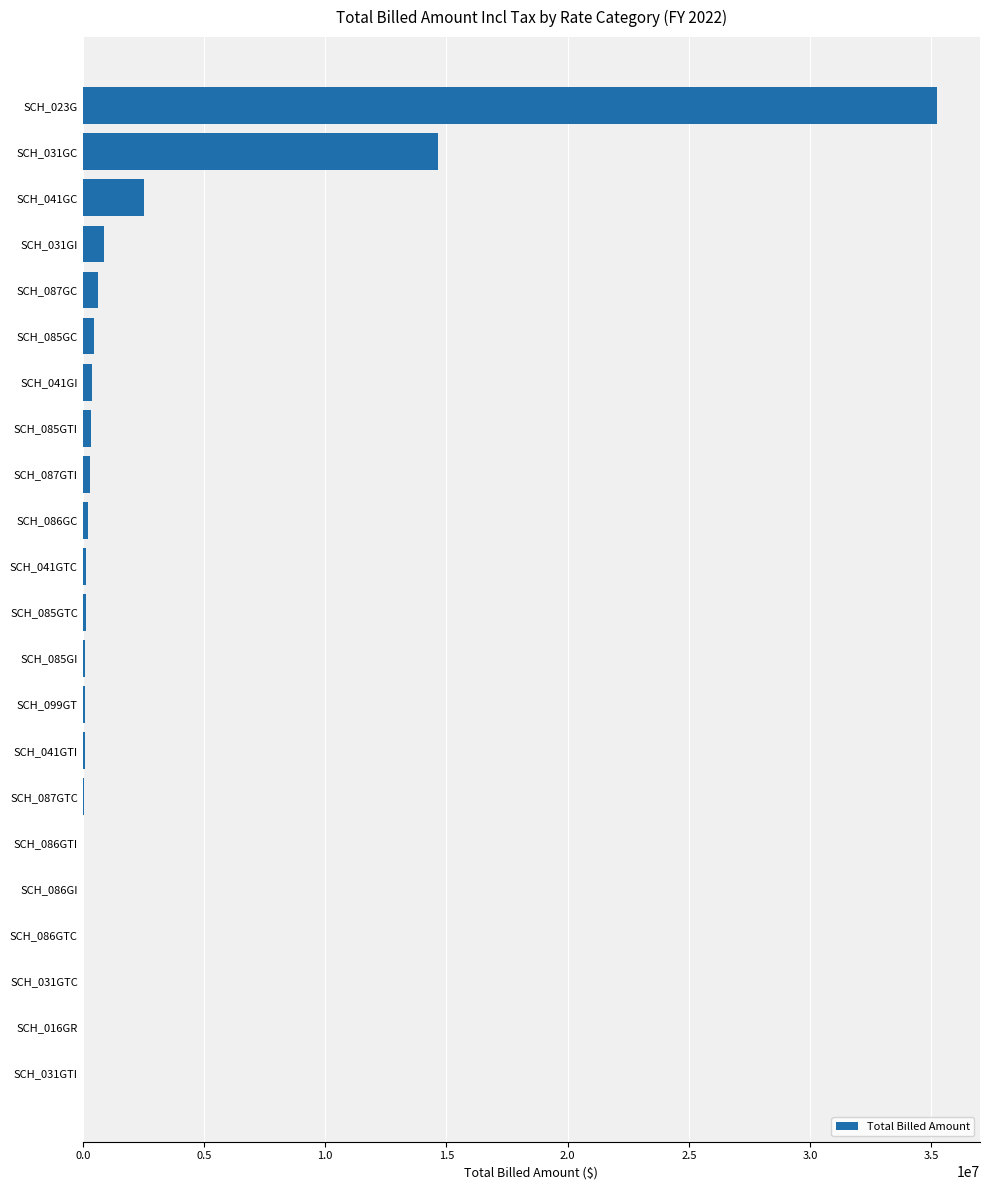

What is the sum of all values?

56271873.8